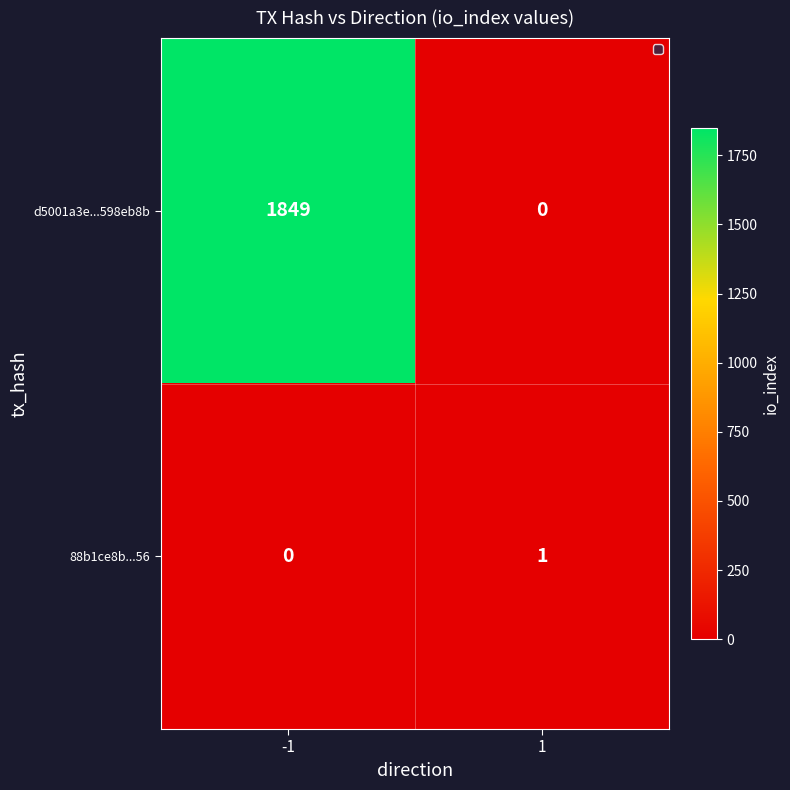

Which category has the highest value across all series?

-1